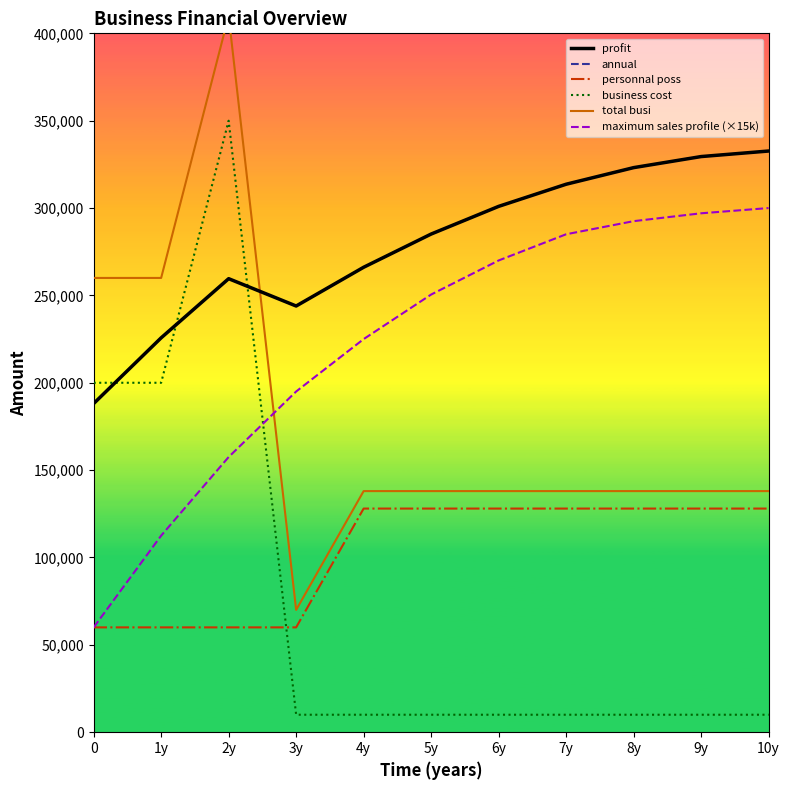

Is this an area chart (filled region under the line)?

No